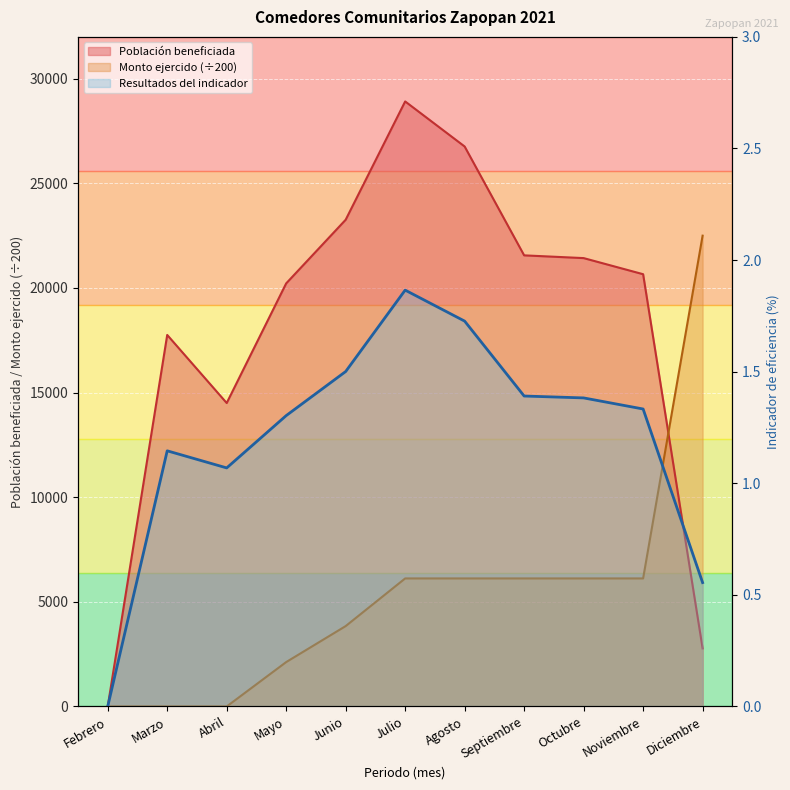

The value of Monto presupuesto ejercido at Agosto is 6118.6. True or false?

True